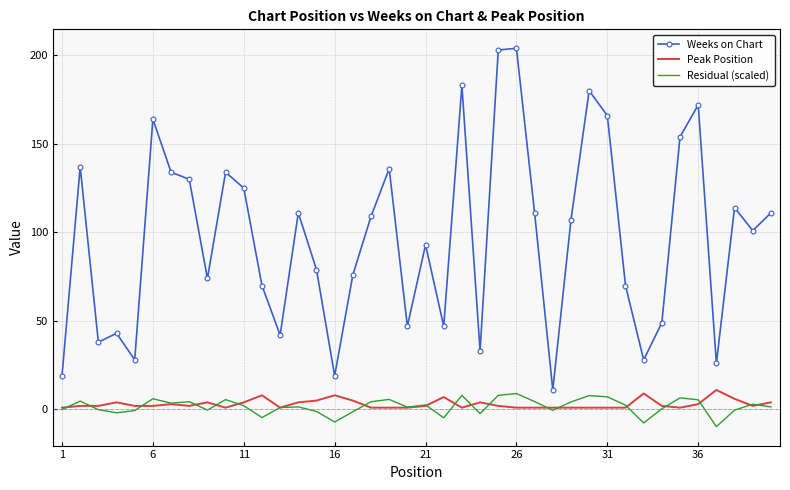

True or false: Residual (scaled) and Weeks on Chart intersect in this chart.

False